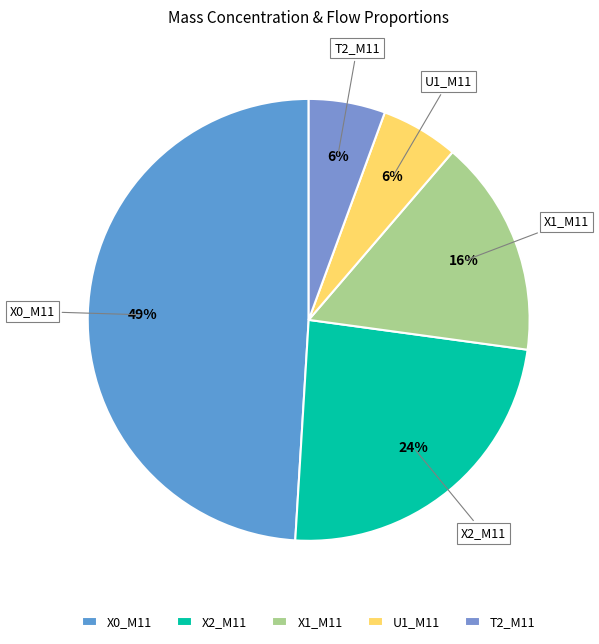

To the nearest percent, what is the difference between the largest and smallest slice percentages?

43%